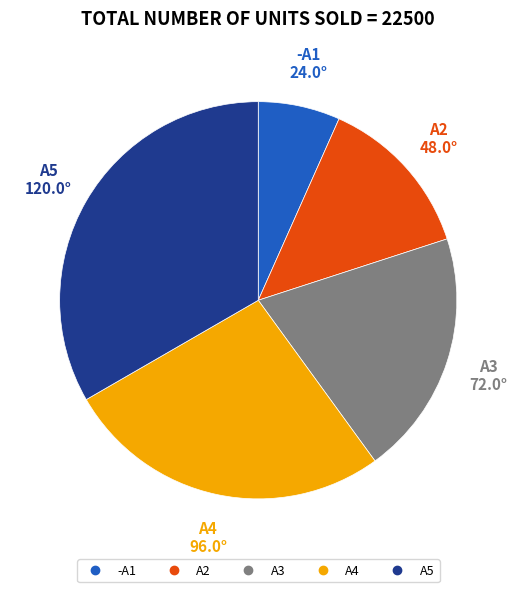

Which slice is the largest?

A5